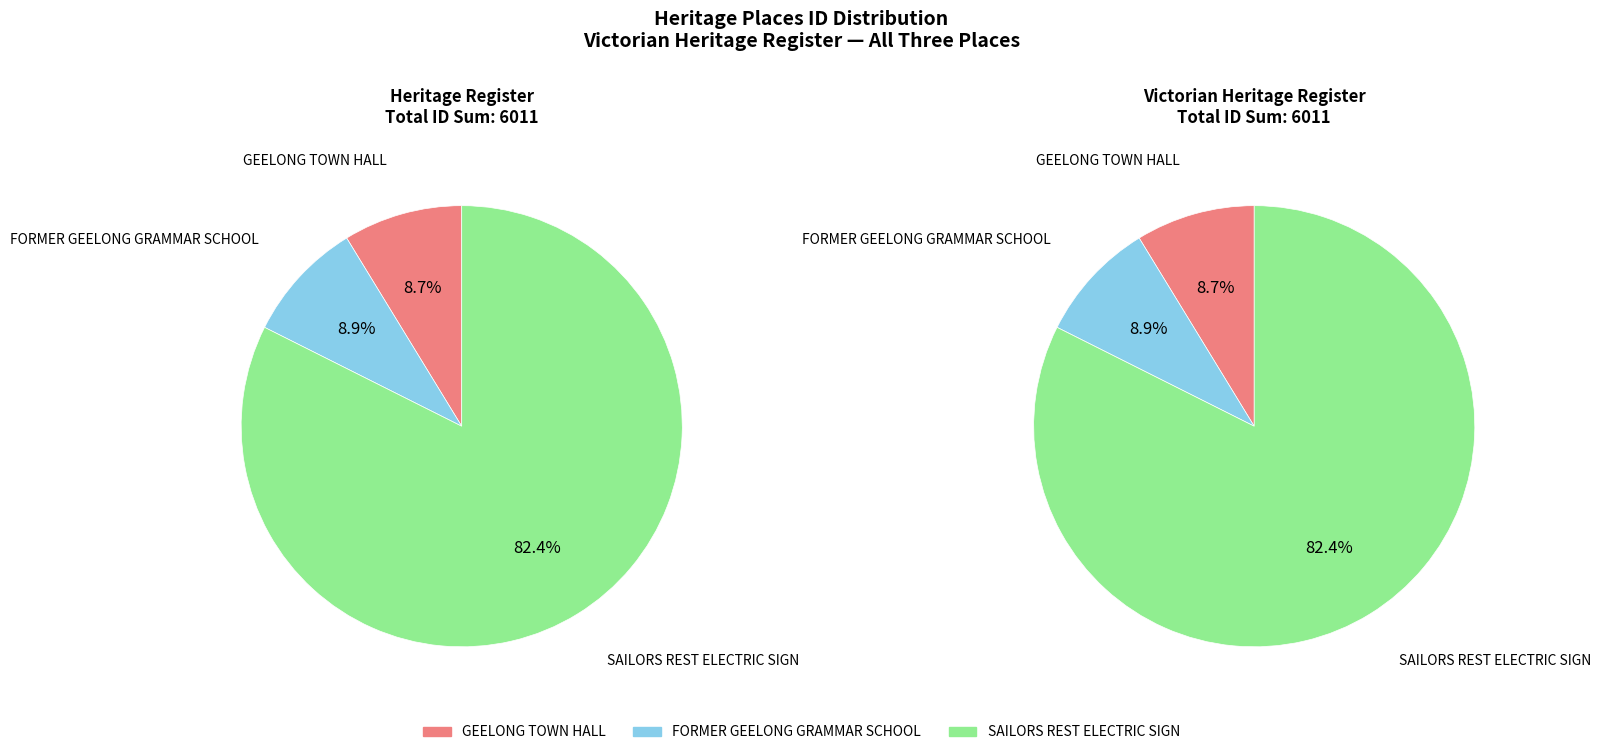

Which category has the smallest portion of the pie?

GEELONG TOWN HALL